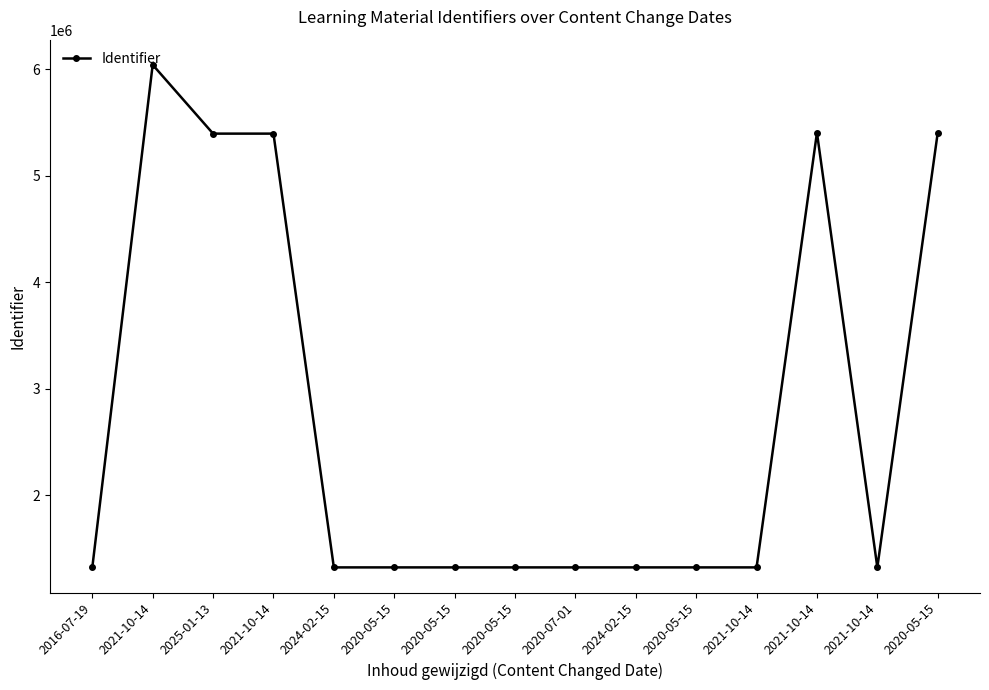

The value at 2024-02-15 is 1320315. True or false?

True